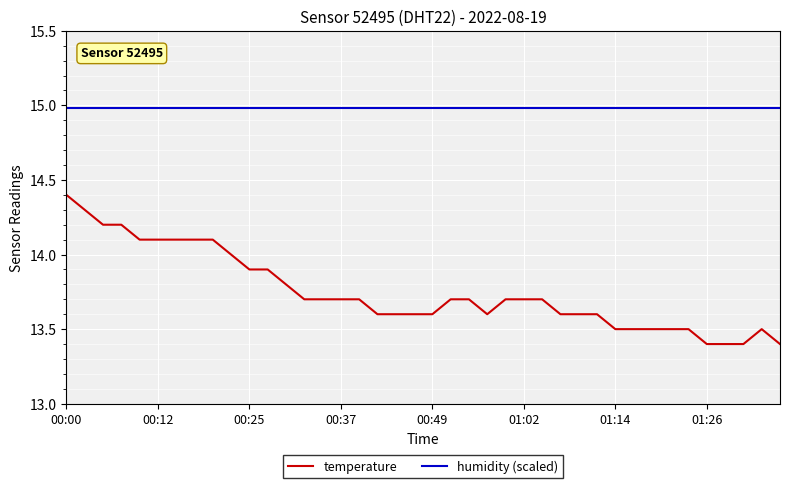

What is the lowest value of the temperature series?

13.4